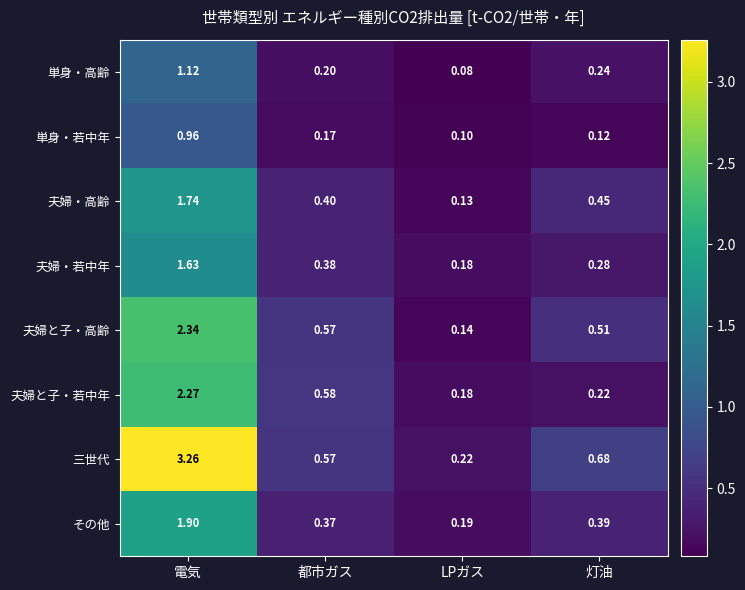

At which category is the sum across all series the highest?

電気